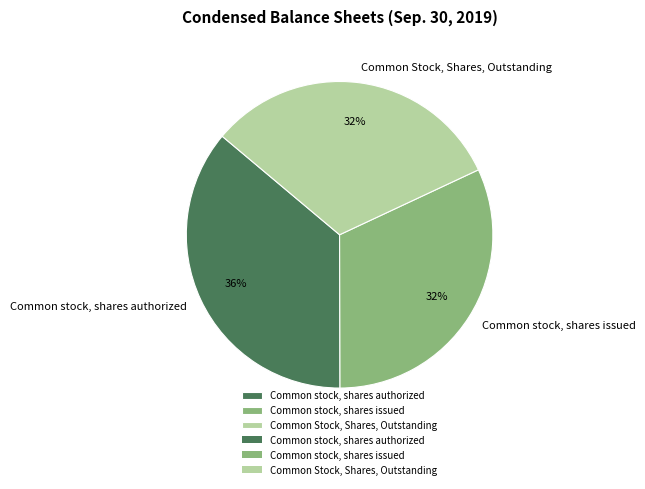

To the nearest percent, what is the difference between the Common stock, shares authorized and Common stock, shares issued slice percentages?

4%